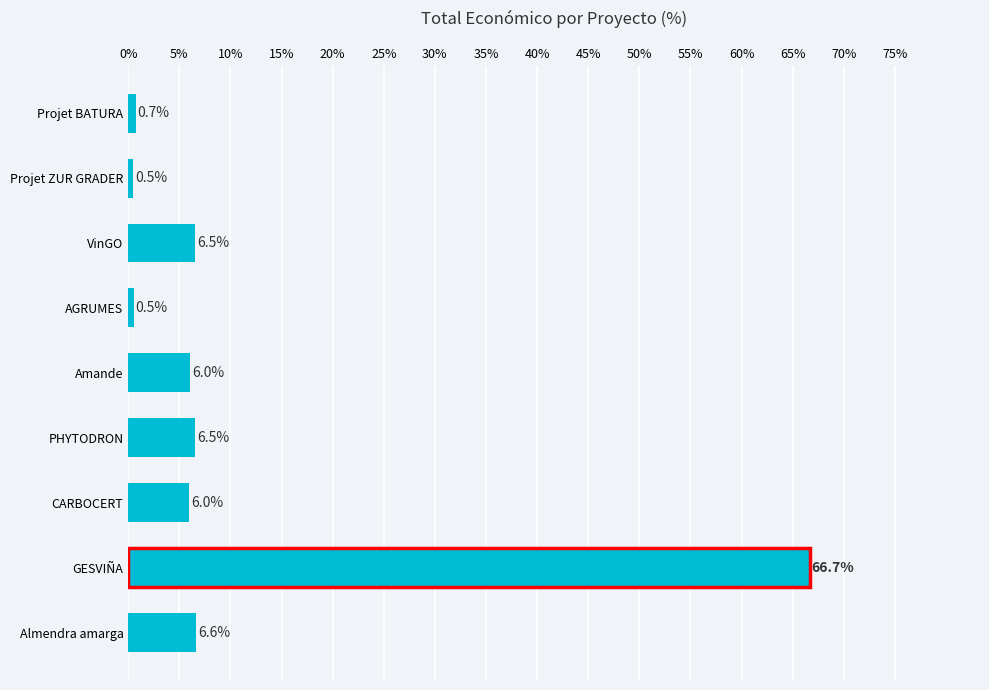

Which has a higher value, Projet BATURA or VinGO?

VinGO